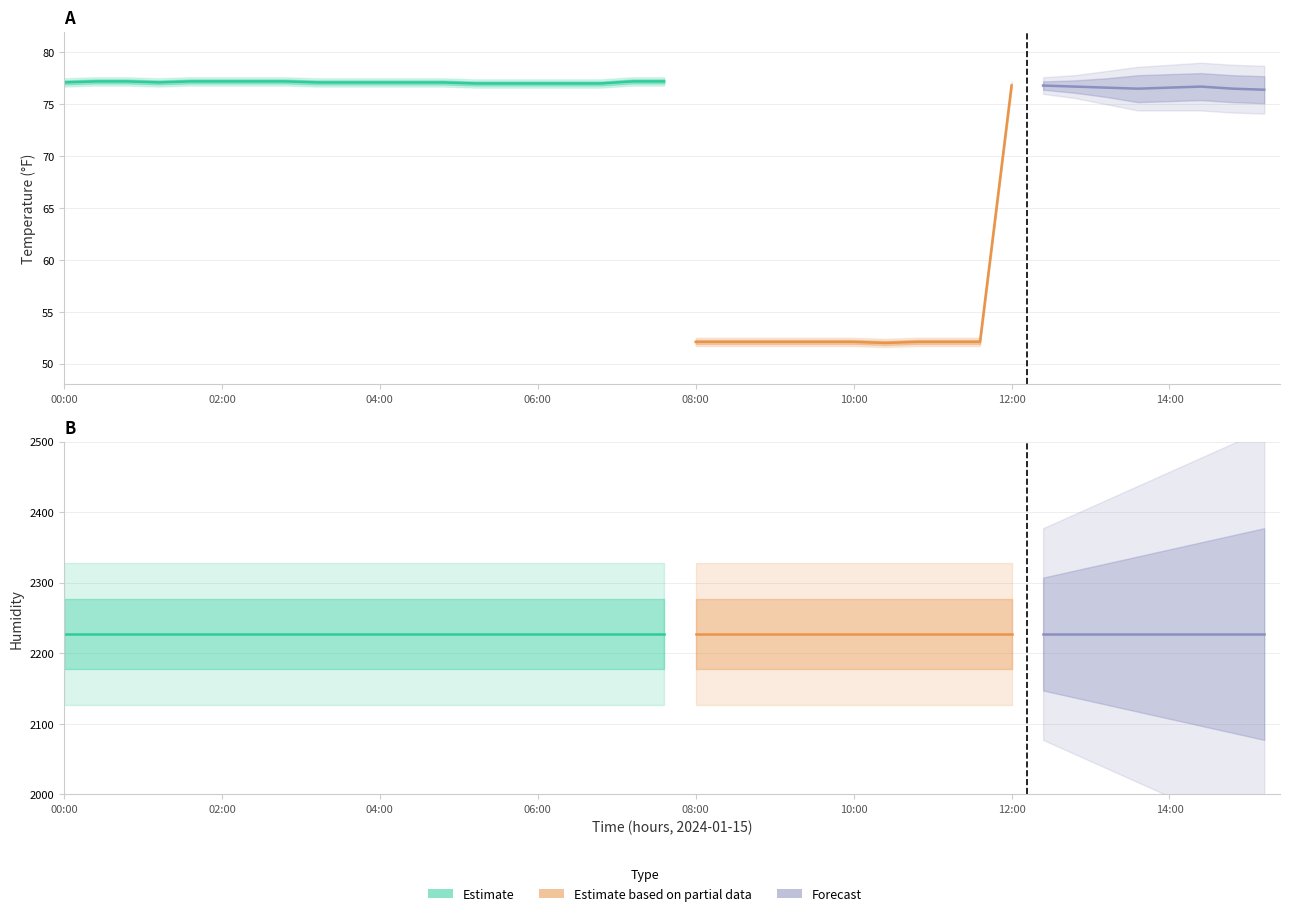

Is it true that temperature_upper2 equals 103.9 at 10:00?

False